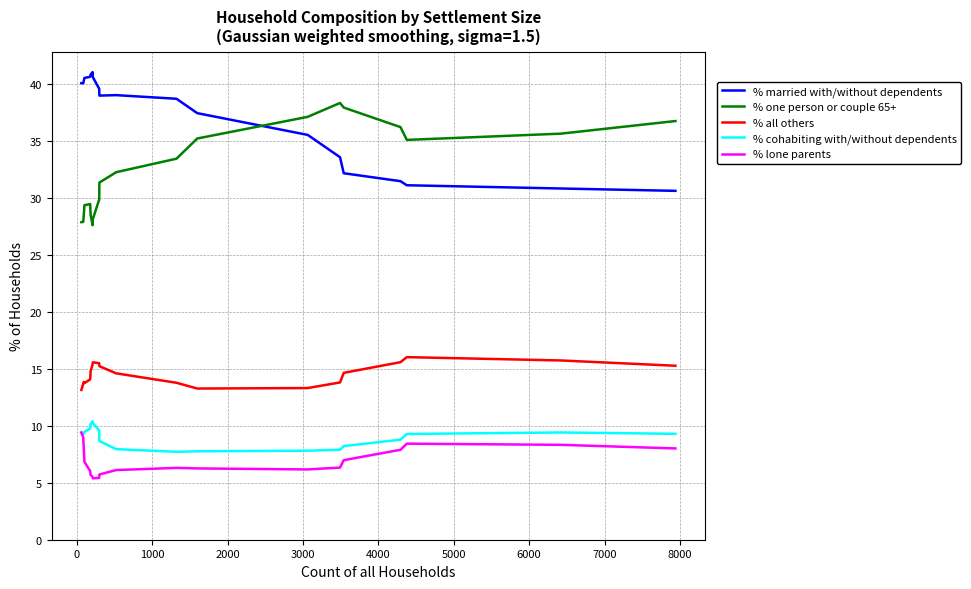

What is the lowest value of the % all others series?

13.2